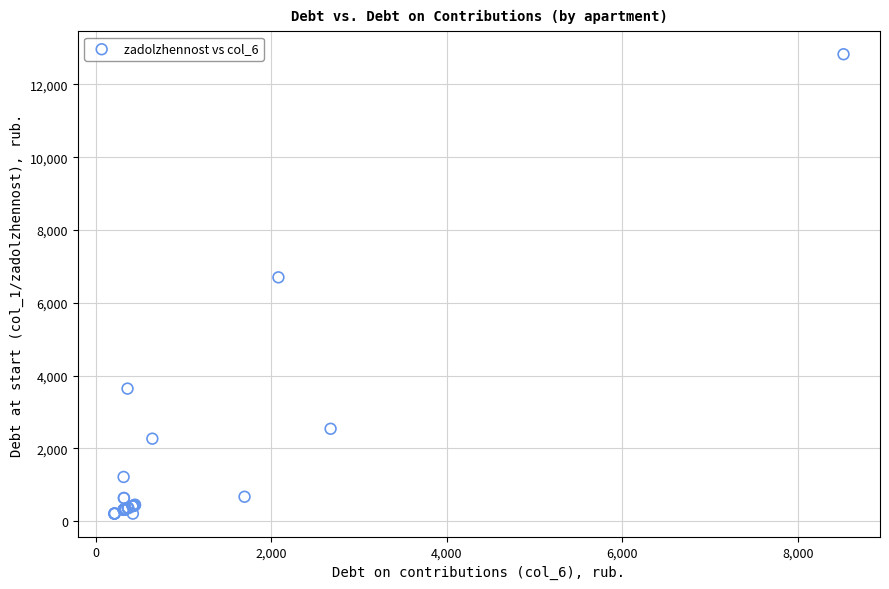

What Y value in the scatter plot is closest to 6519?

6700.8